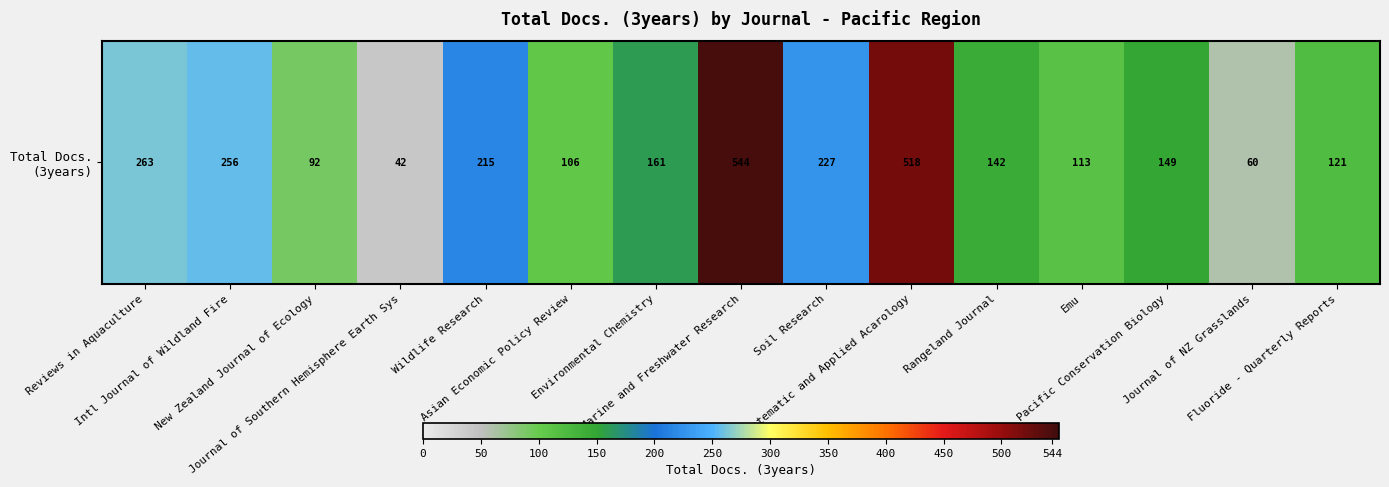

Reading left to right, extract all data points from this chart.

263	256	92	42	215	106	161	544	227	518	142	113	149	60	121